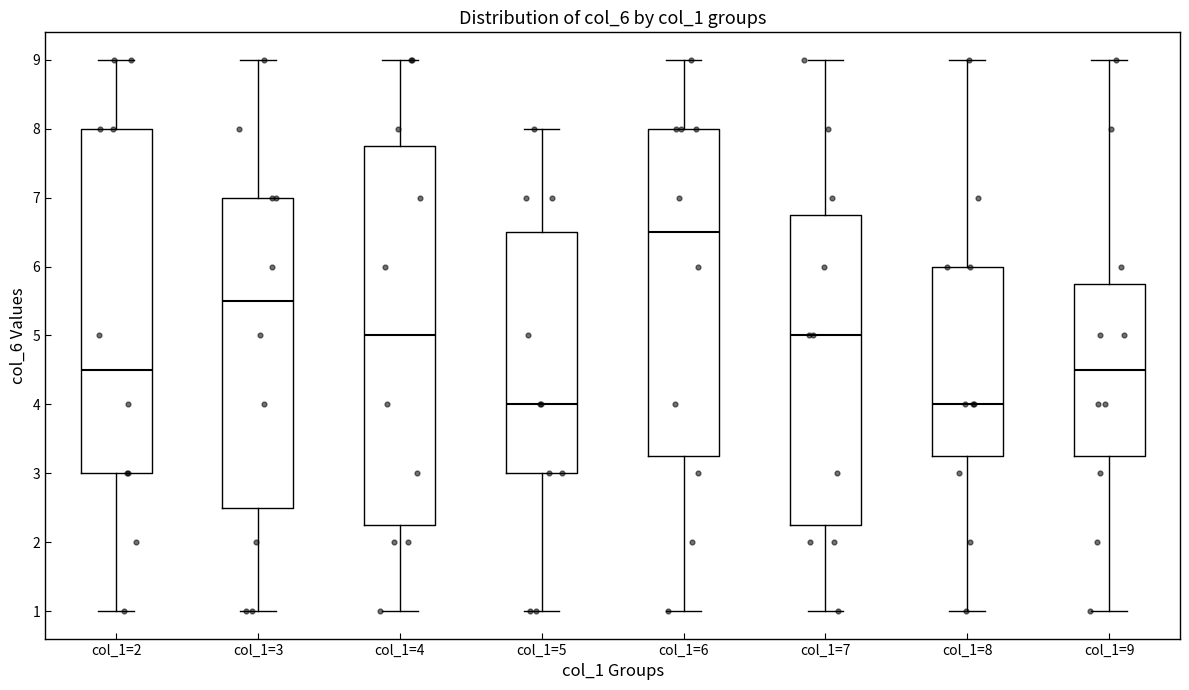

Reading left to right, transcribe this box plot: for each box, give where its median line is, the range the box spans, and where its two whiskers end, as read against the y-axis. The values are not printed on the chart, so give them approximately, as read against the axis.

col_1=2: median 4.5, box 3.0 to 8.0, whiskers 1.0 to 9.0
col_1=3: median 5.5, box 2.5 to 7.0, whiskers 1.0 to 9.0
col_1=4: median 5.0, box 2.3 to 7.8, whiskers 1.0 to 9.0
col_1=5: median 4.0, box 3.0 to 6.5, whiskers 1.0 to 8.0
col_1=6: median 6.5, box 3.3 to 8.0, whiskers 1.0 to 9.0
col_1=7: median 5.0, box 2.3 to 6.8, whiskers 1.0 to 9.0
col_1=8: median 4.0, box 3.3 to 6.0, whiskers 1.0 to 9.0
col_1=9: median 4.5, box 3.3 to 5.8, whiskers 1.0 to 9.0